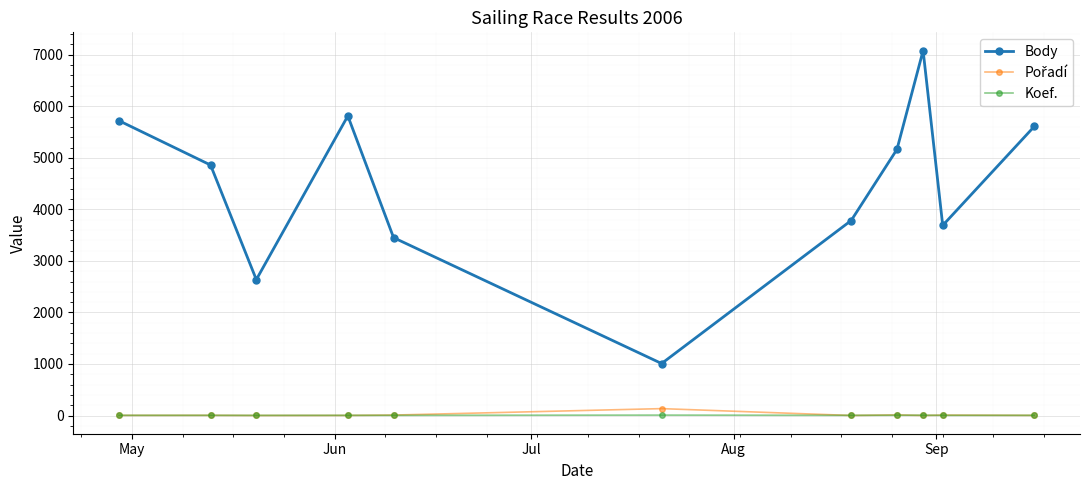

At how many categories does at least one series exceed 2901?

9